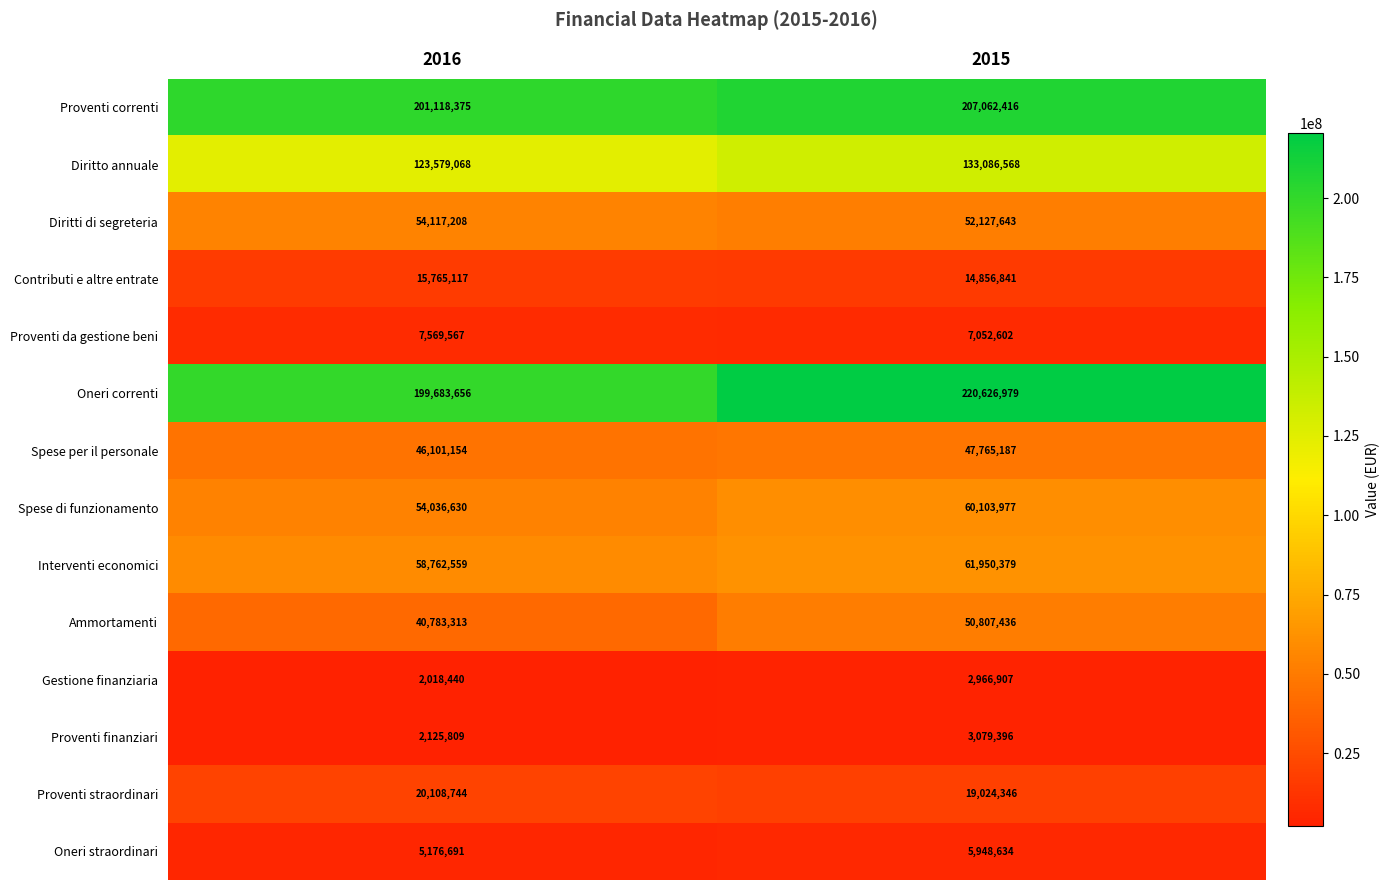

The Spese di funzionamento series shows 92979095 at 2015. True or false?

False